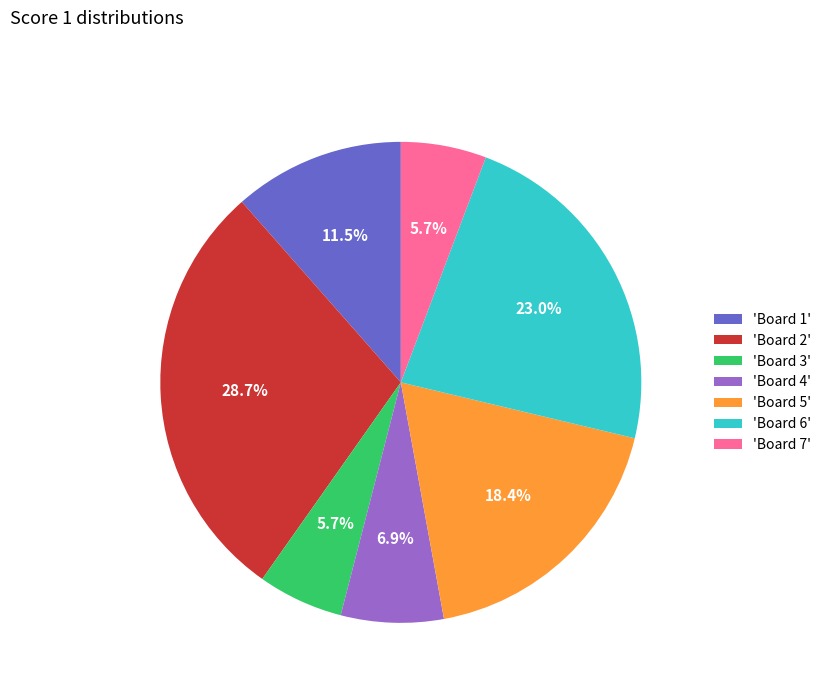

To the nearest percent, what is the average slice percentage?

14%